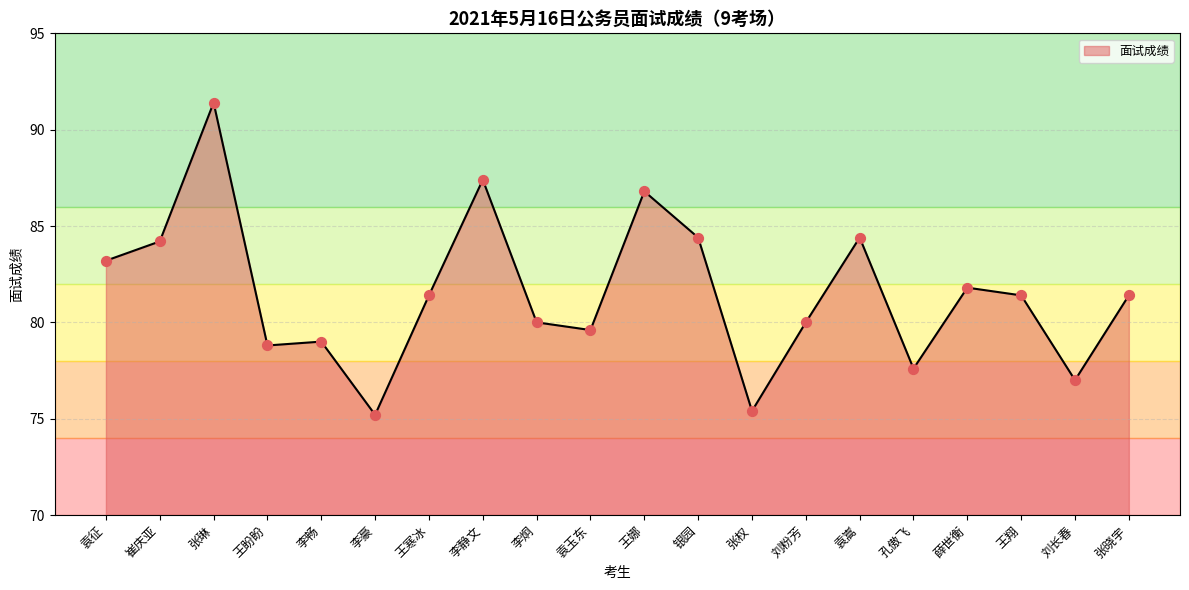

Approximately how many times larger is the value at 张晓宇 compared to 张琳?

0.9